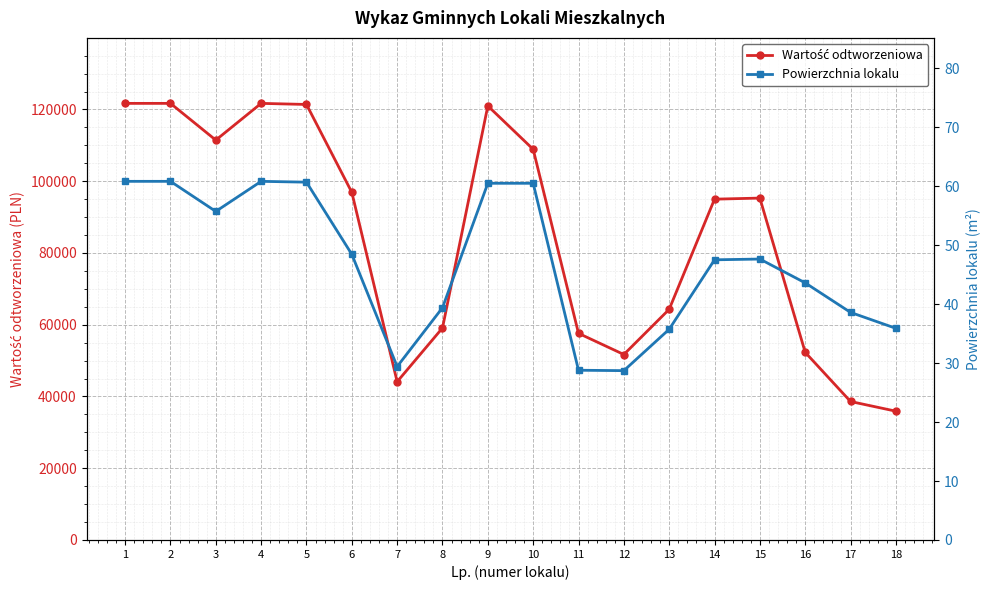

What is the total value across all series at 15?

95347.6